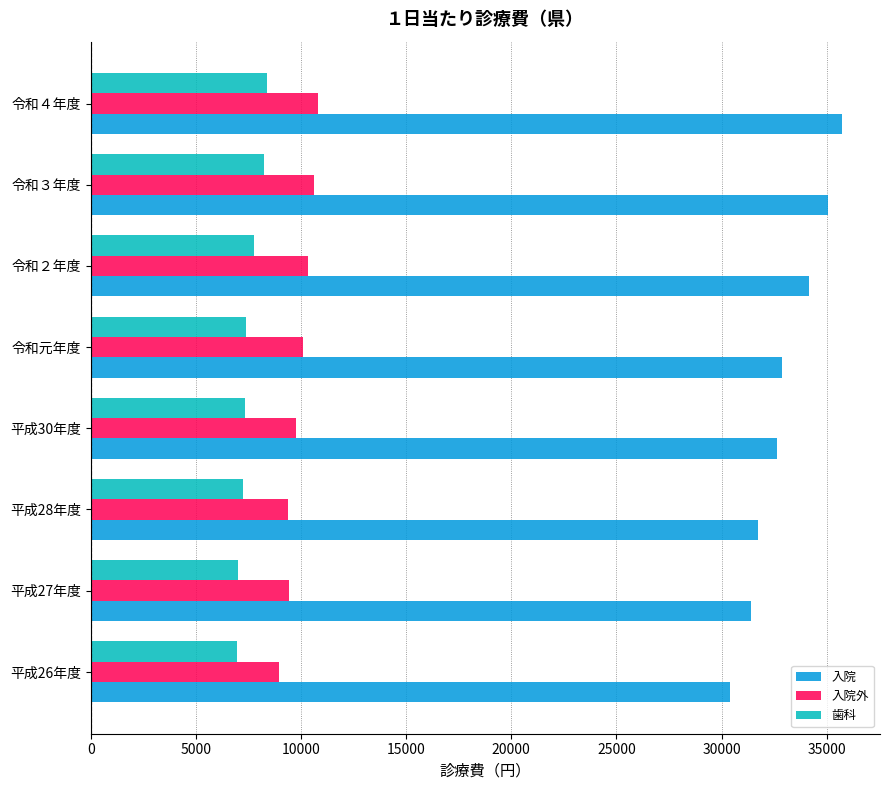

What is the difference between the highest and lowest values at 令和３年度?

26838.1